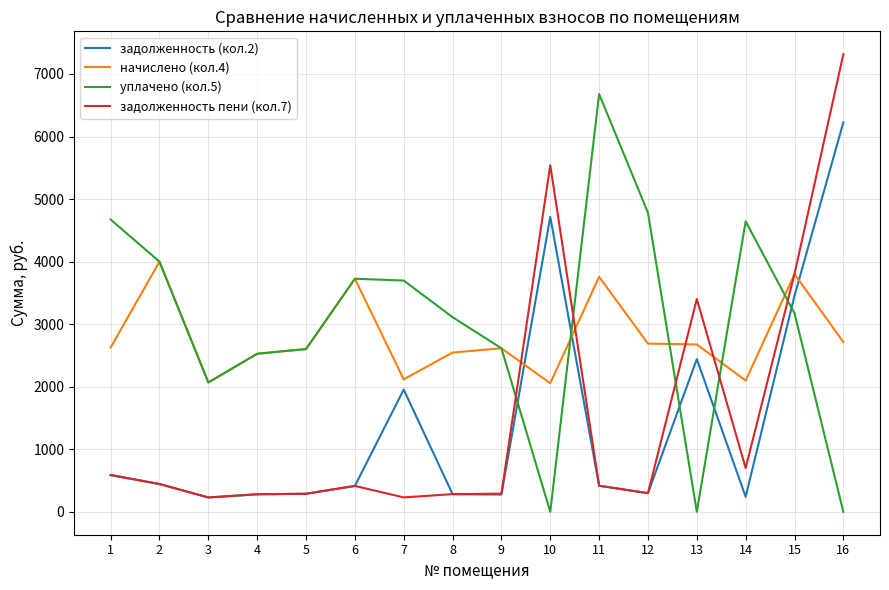

What is the total value across all series at 12?

8066.8